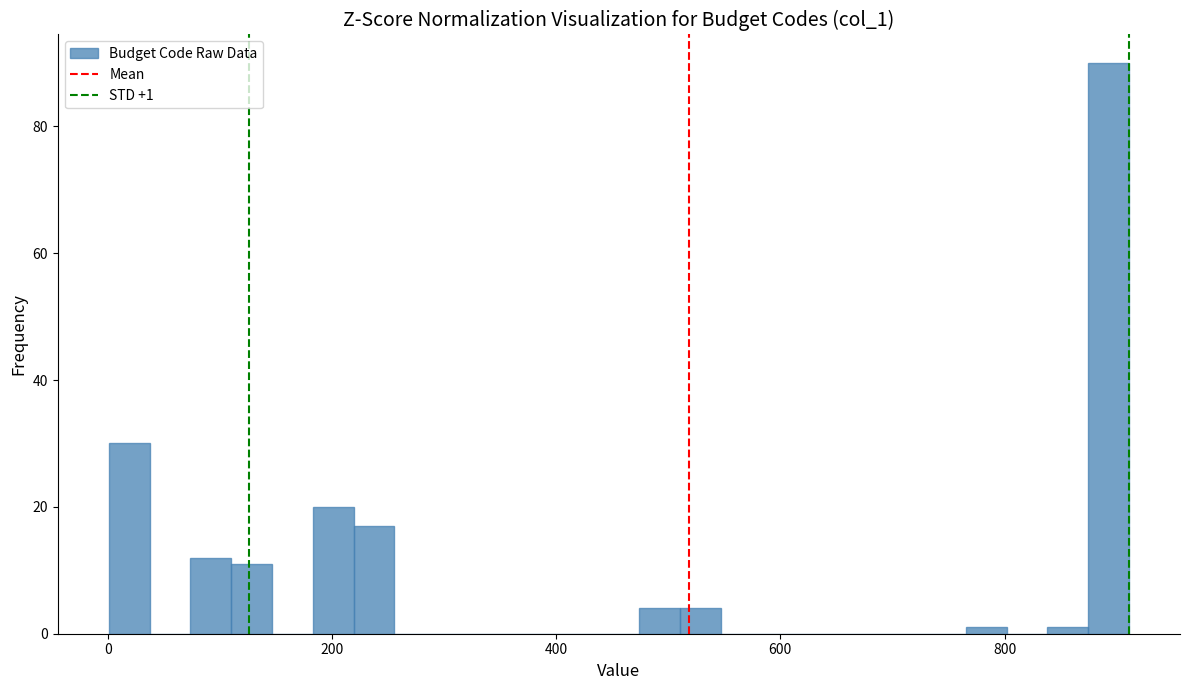

Read against the x-axis, roughly where is the centre of the tallest bar?

900